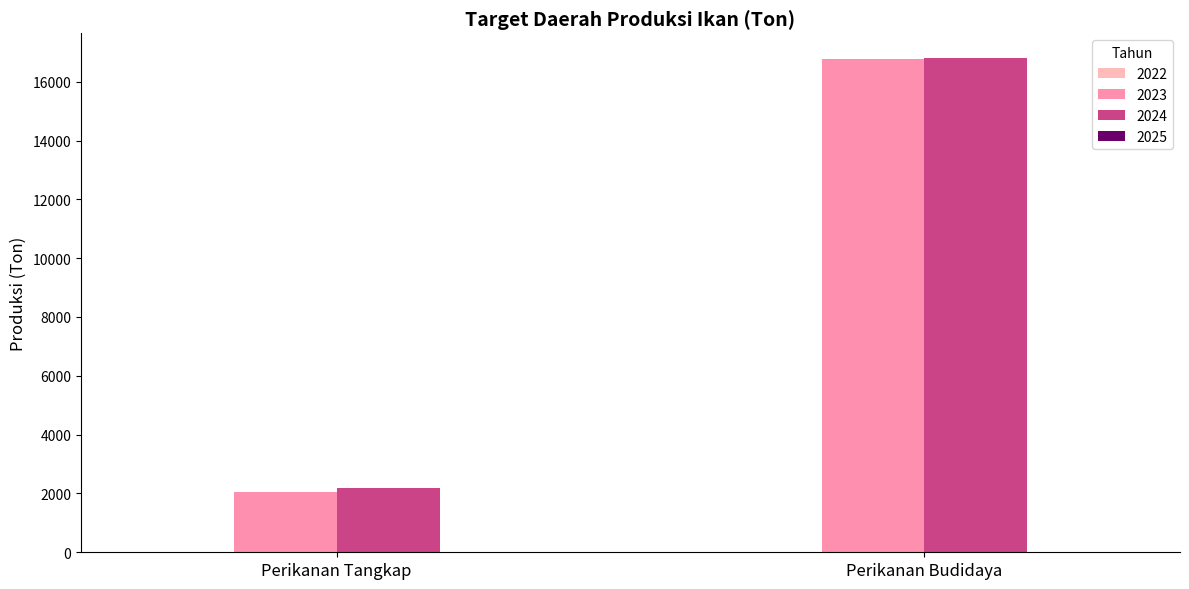

Is it true that 2023 equals 3644.1 at Perikanan Budidaya?

False